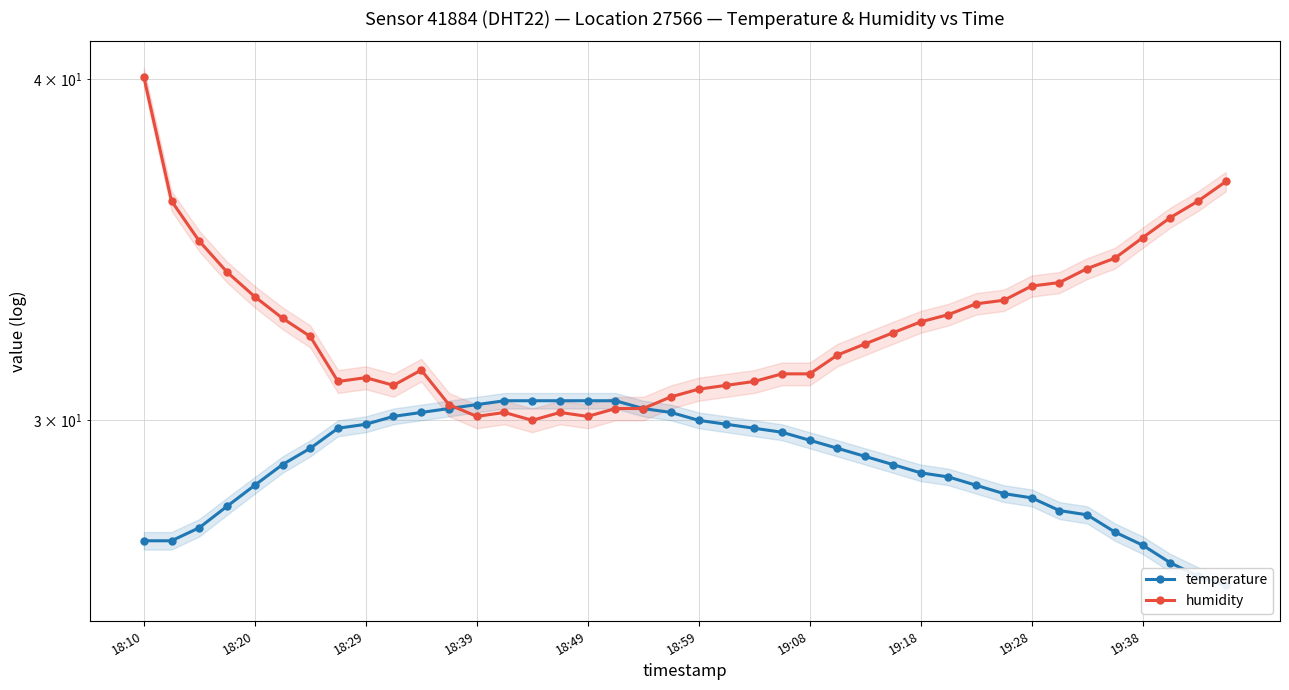

What is the average value of the temperature series?

28.9